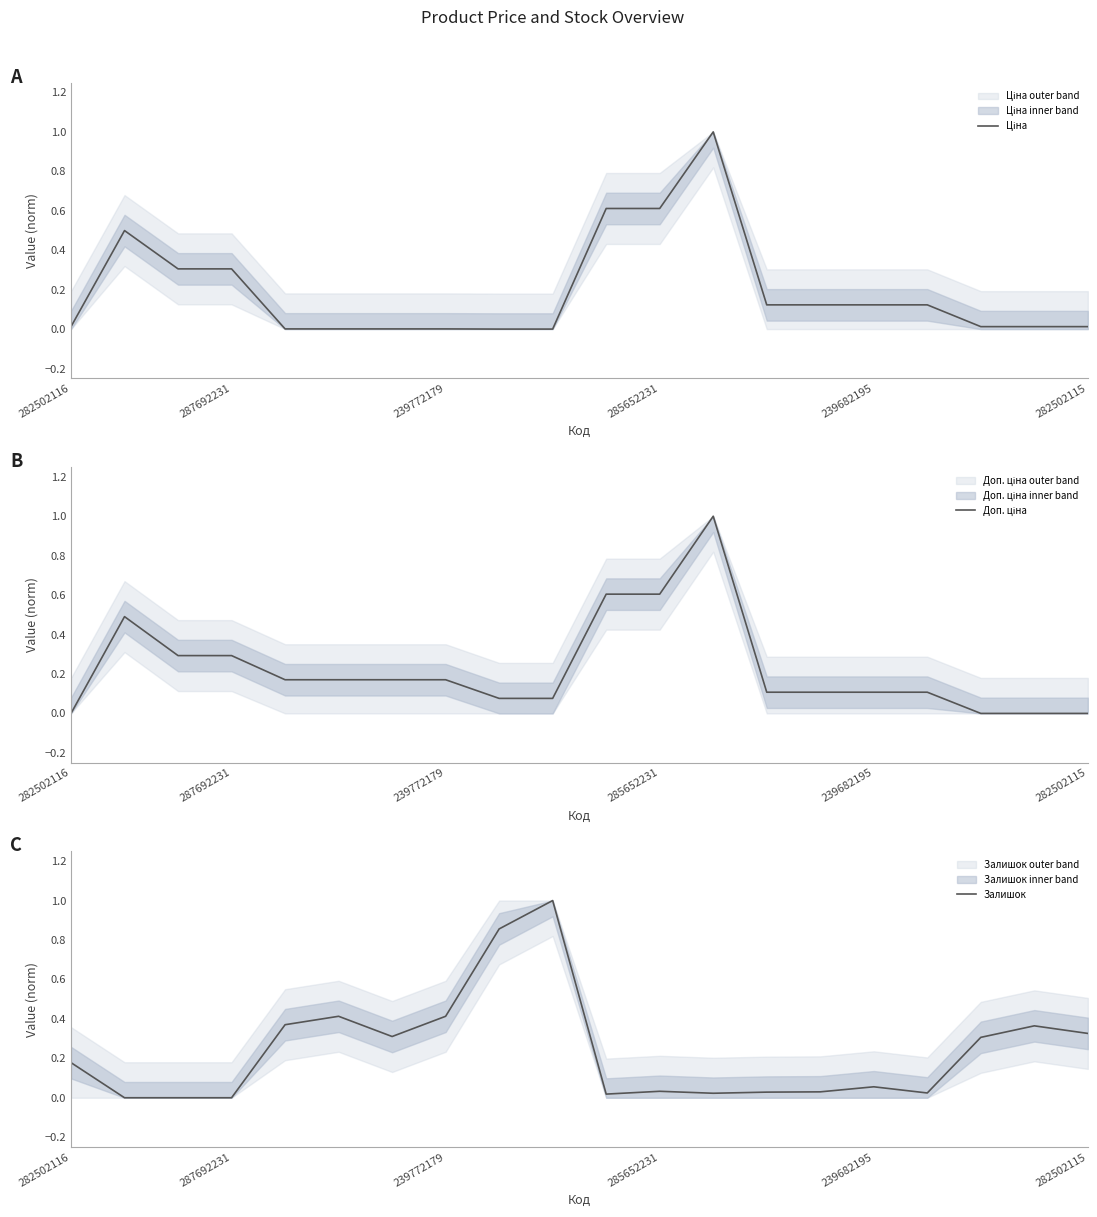

What is the difference between the maximum and minimum values in the Доп. ціна series?

1.0